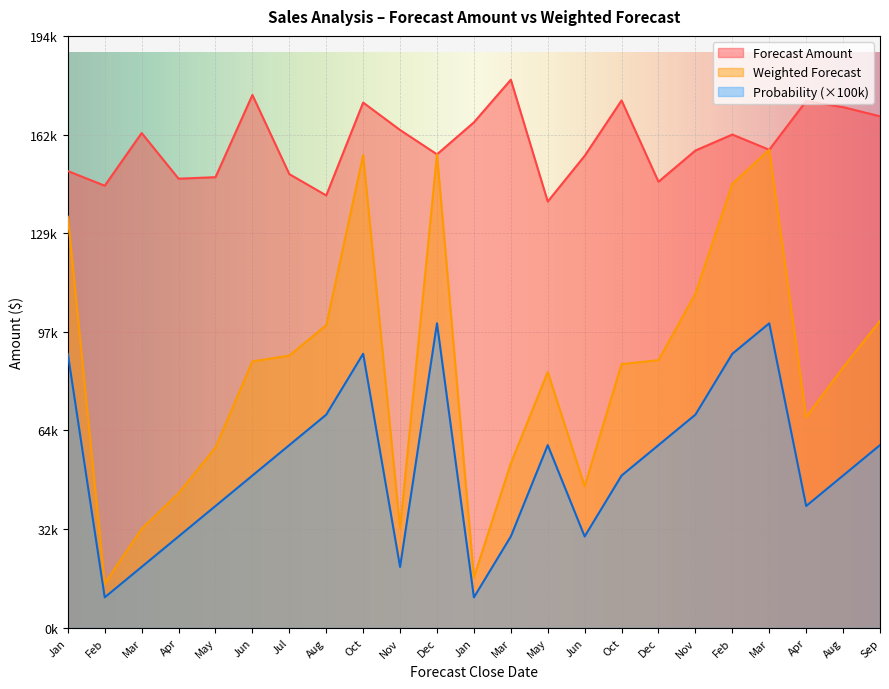

True or false: Weighted Forecast and Forecast Amount cross at least once.

False